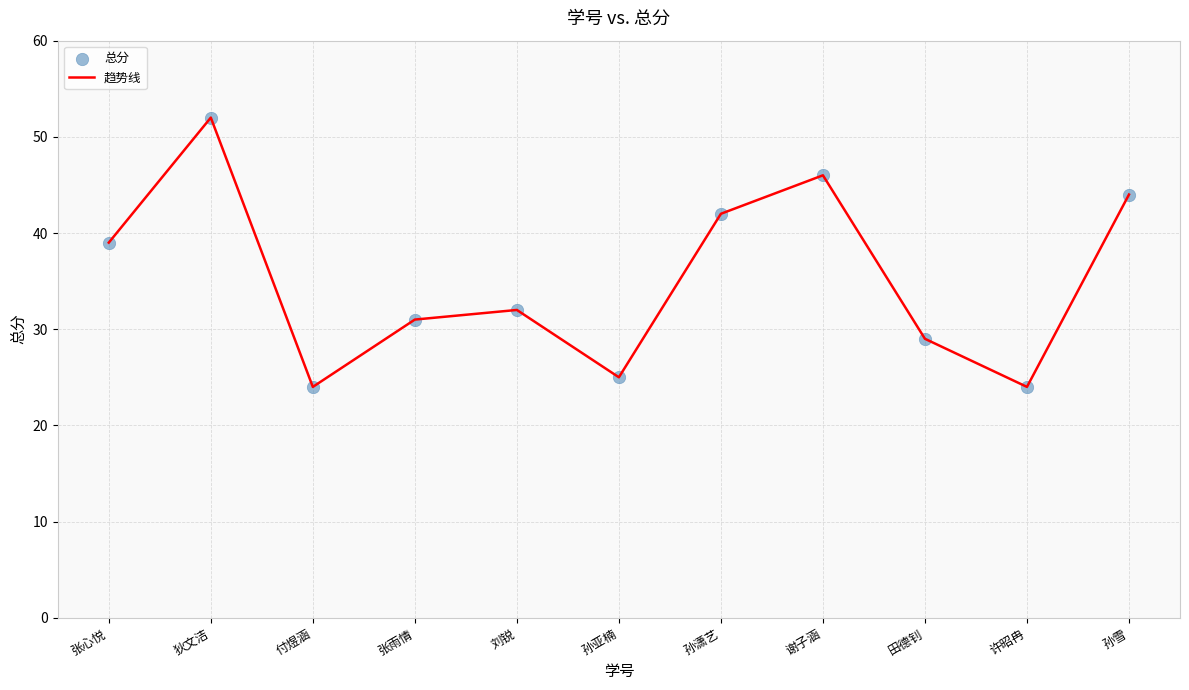

What is the change in value from 张心悦 to 孙亚楠?

-14